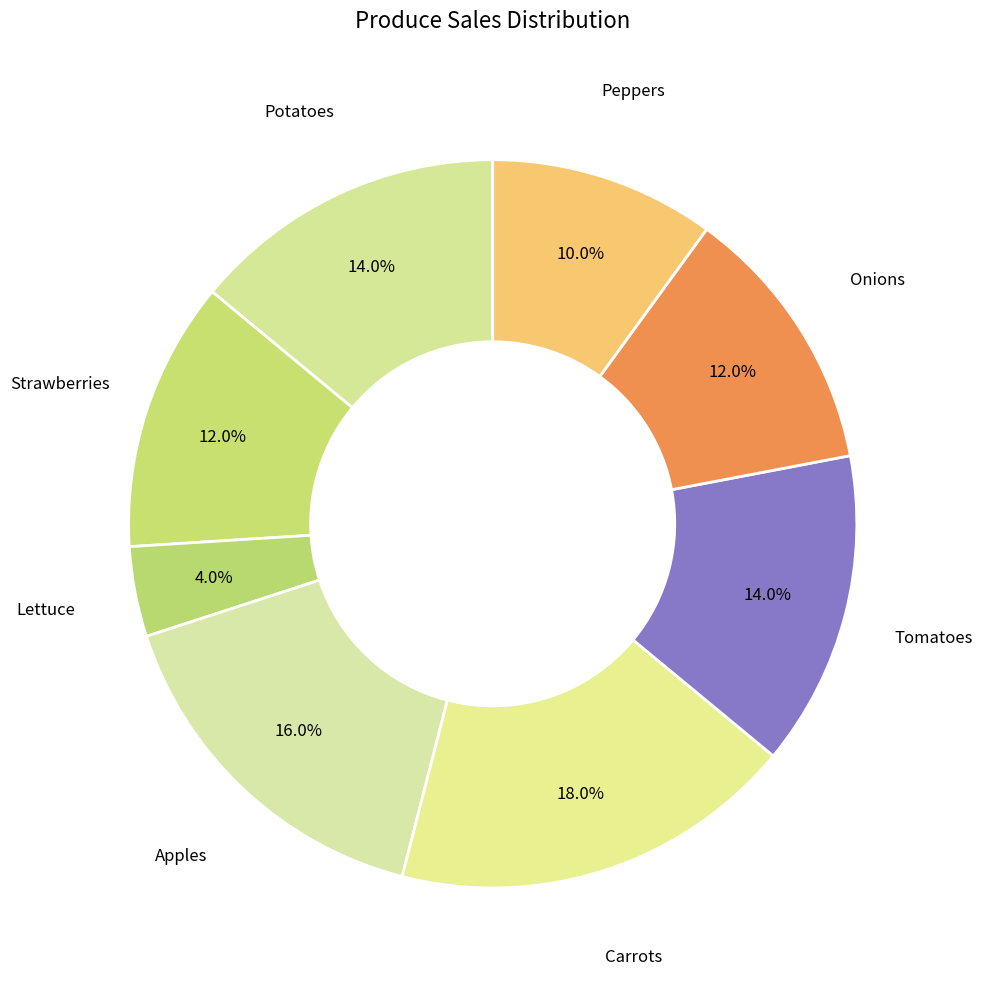

Which slice is the largest?

Carrots